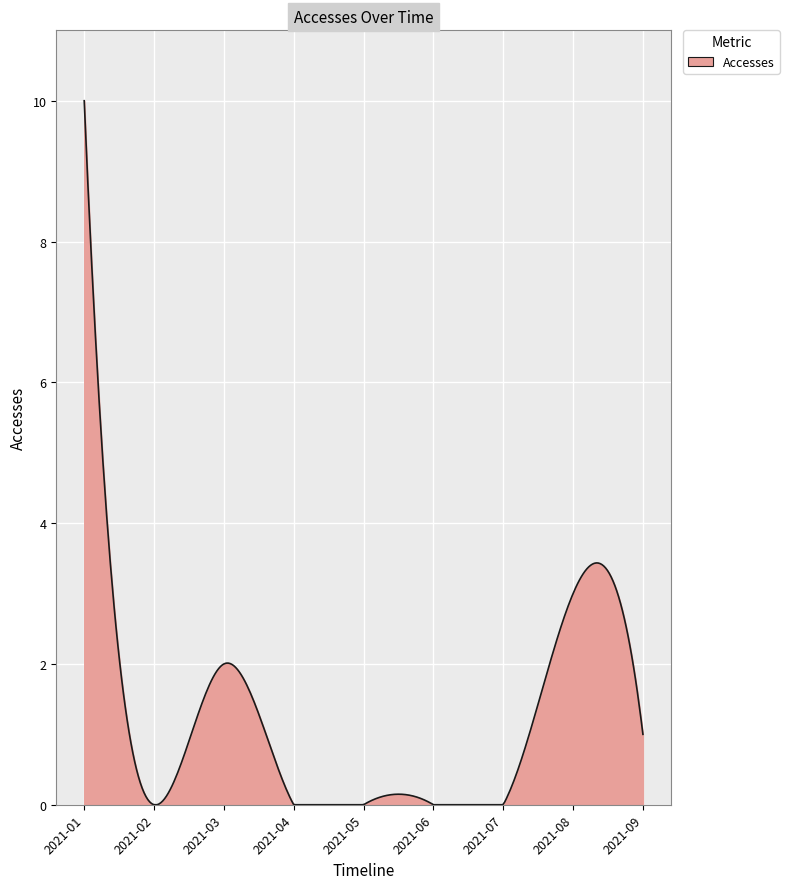

What is the average value?

1.2